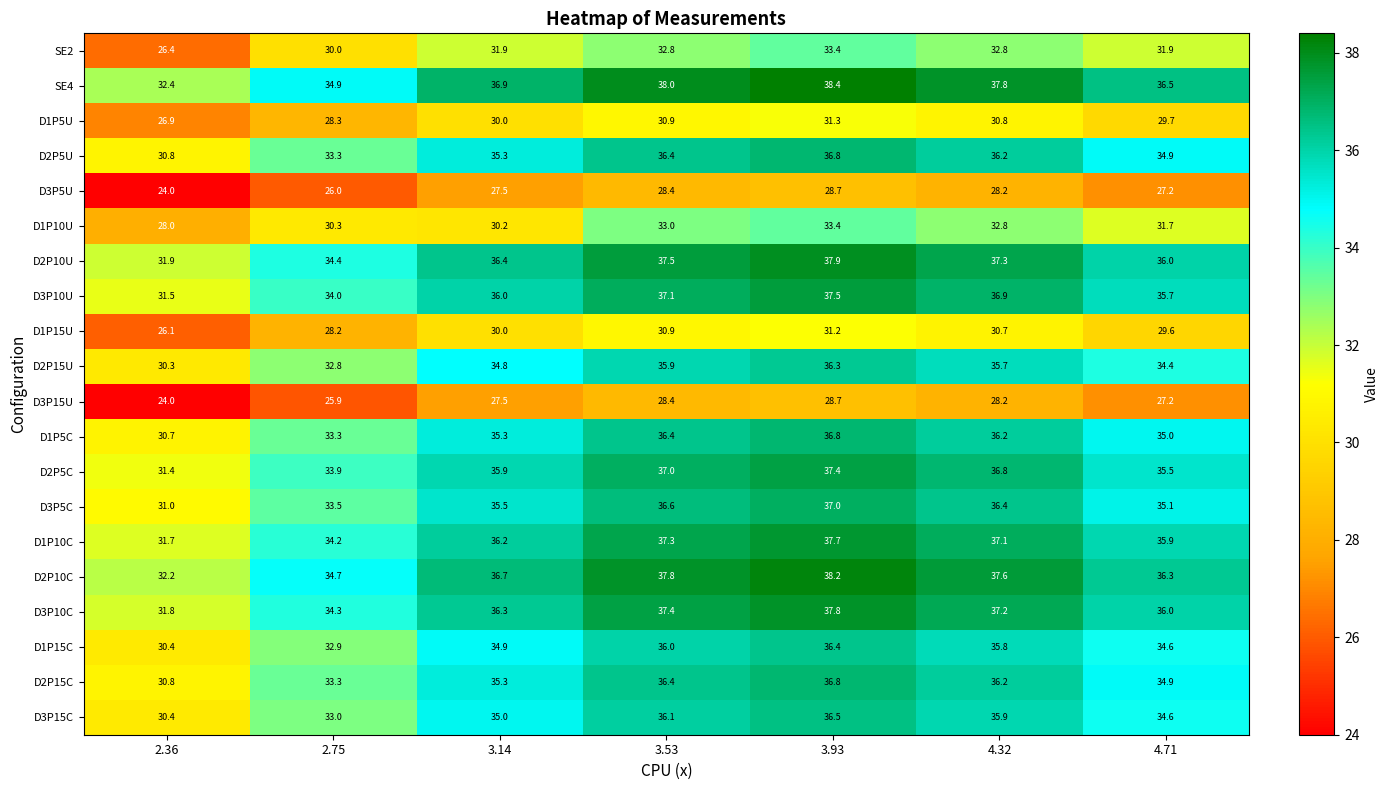

At how many categories does at least one series exceed 34?

6